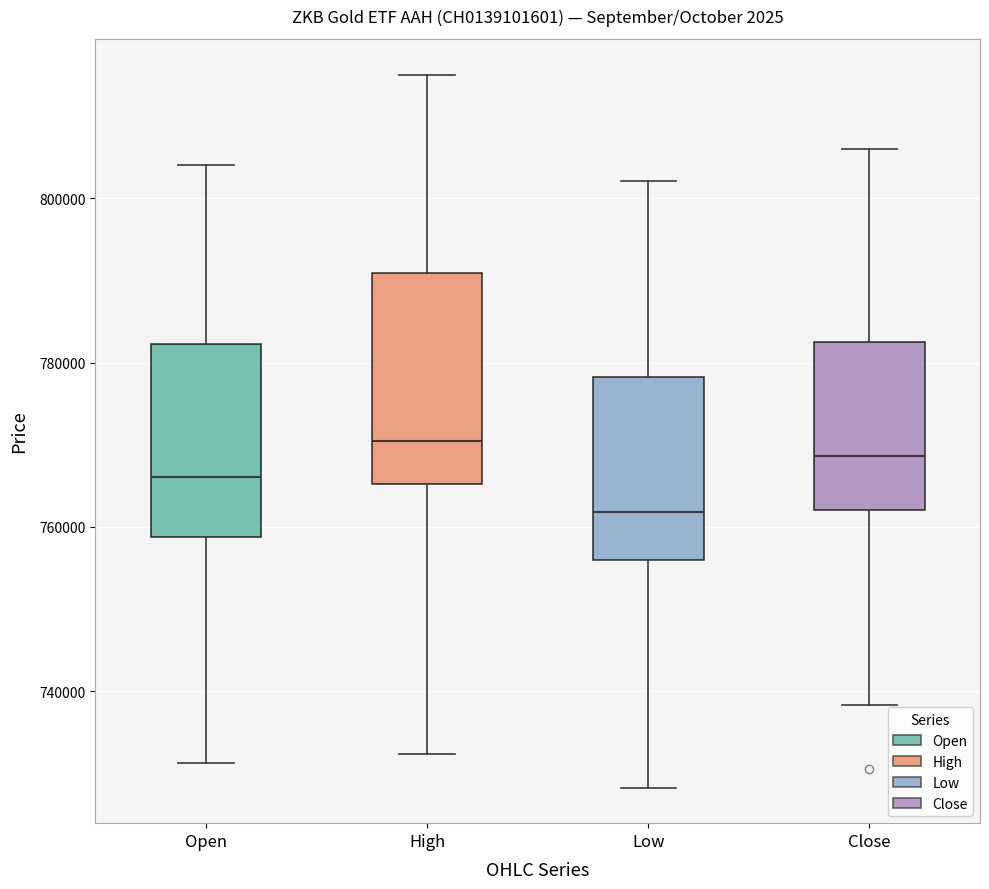

Reading left to right, read every box against the y-axis: the position of its median line, the range the box covers, and the ends of its whiskers. The values are not printed on the chart, so give them approximately, as read against the axis.

Open: median 766000, box 758000 to 782000, whiskers 732000 to 804000
High: median 770000, box 766000 to 790000, whiskers 732000 to 816000
Low: median 762000, box 756000 to 778000, whiskers 728000 to 802000
Close: median 768000, box 762000 to 782000, whiskers 738000 to 806000